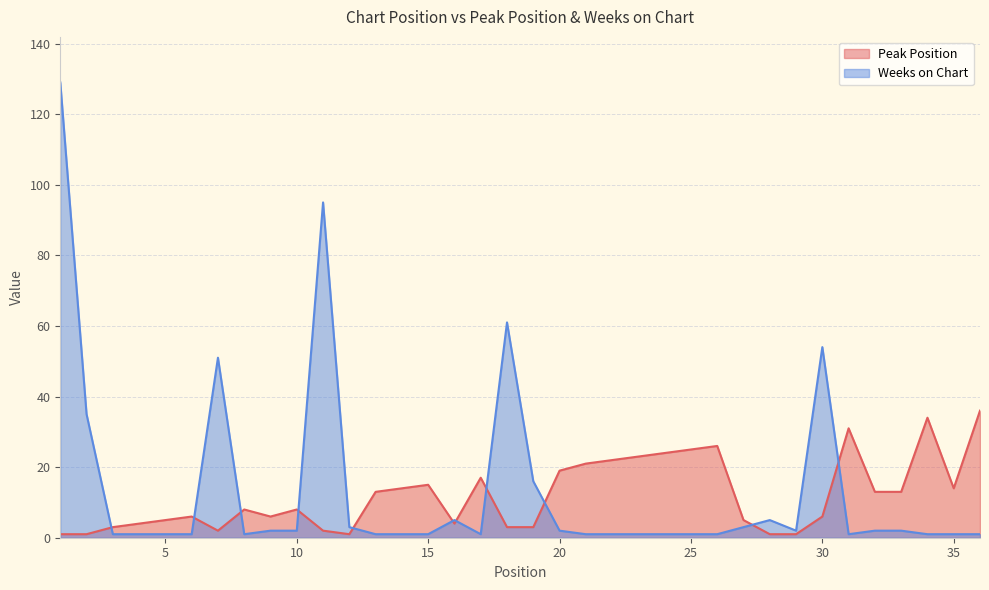

At which category is the sum across all series the highest?

1